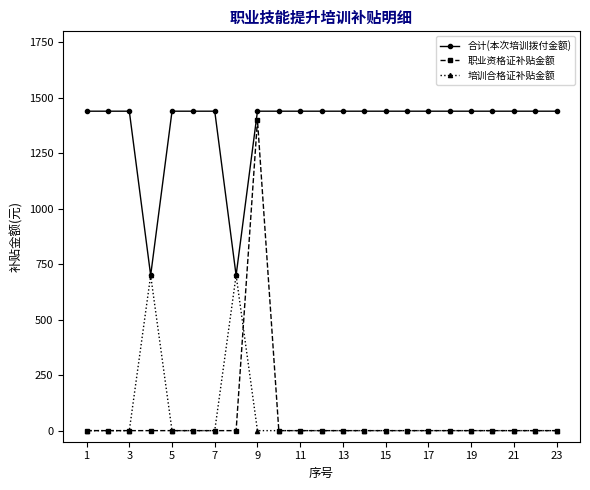

True or false: 合计(本次培训拨付金额) and 职业资格证补贴金额 intersect in this chart.

False